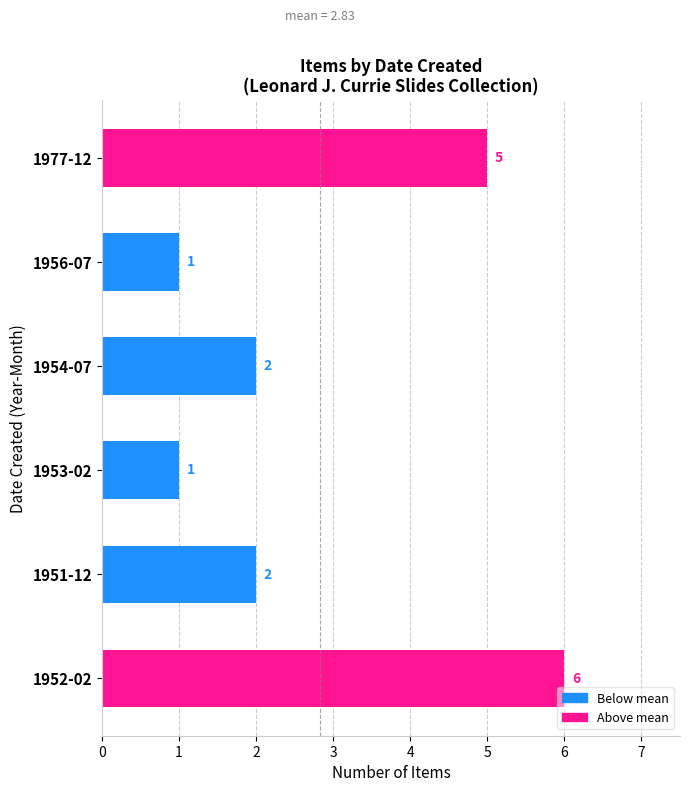

Are the bars horizontal?

Yes